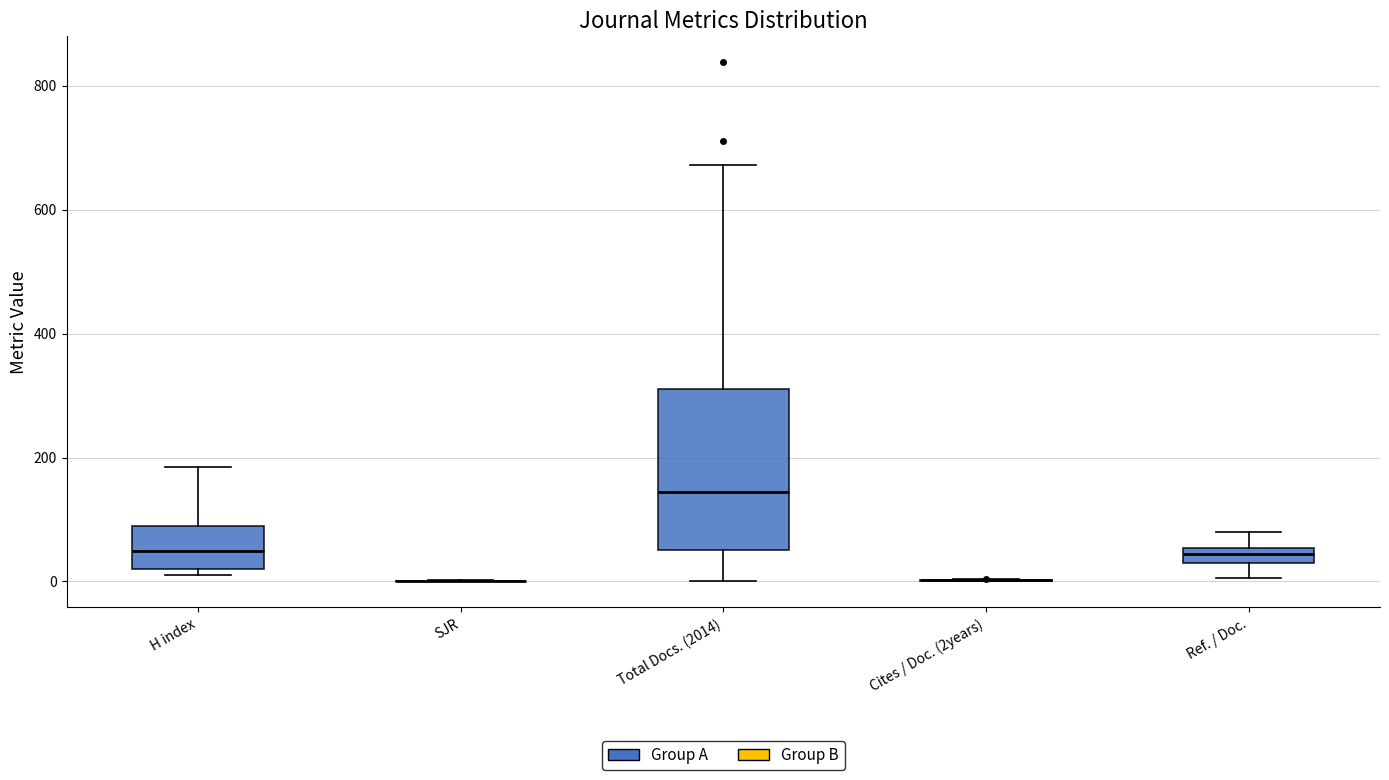

Comparing the boxes themselves (not the whiskers), which one is the tallest?

Total Docs. (2014)